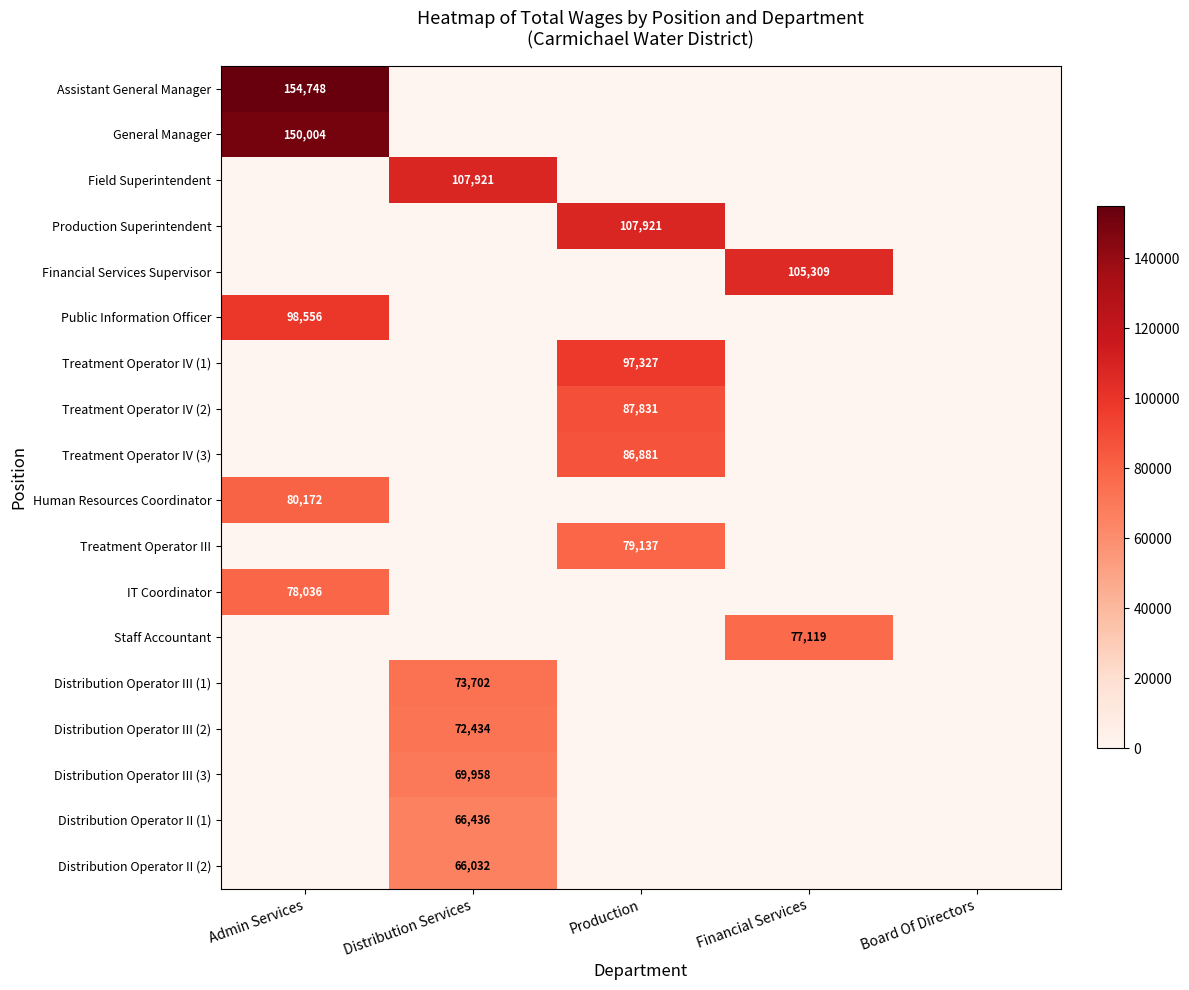

Is it true that Staff Accountant equals 50727 at Board Of Directors?

False